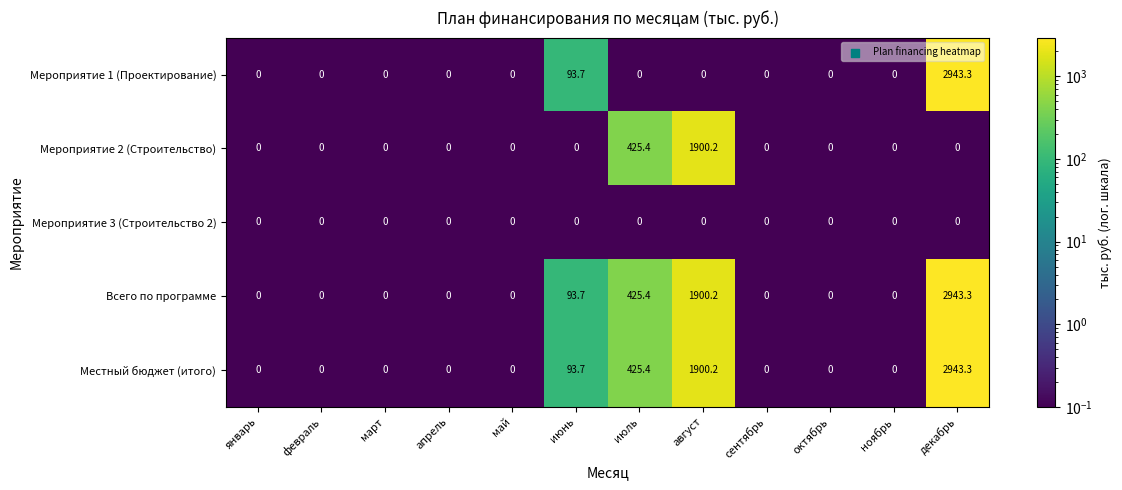

At how many categories does at least one series exceed 227?

3